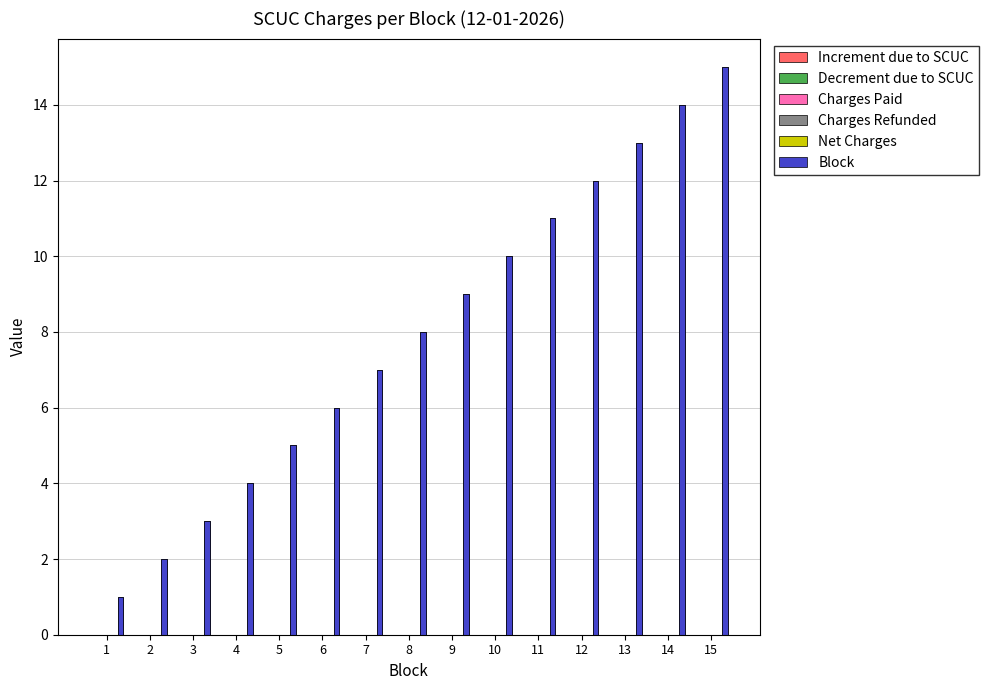

Reading left to right, what are all the values shown in this chart?

Increment due to SCUC: 1=0	2=0	3=0	4=0	5=0	6=0	7=0	8=0	9=0	10=0	11=0	12=0	13=0	14=0	15=0
Decrement due to SCUC: 1=0	2=0	3=0	4=0	5=0	6=0	7=0	8=0	9=0	10=0	11=0	12=0	13=0	14=0	15=0
Charges Paid: 1=0	2=0	3=0	4=0	5=0	6=0	7=0	8=0	9=0	10=0	11=0	12=0	13=0	14=0	15=0
Charges Refunded: 1=0	2=0	3=0	4=0	5=0	6=0	7=0	8=0	9=0	10=0	11=0	12=0	13=0	14=0	15=0
Net Charges: 1=0	2=0	3=0	4=0	5=0	6=0	7=0	8=0	9=0	10=0	11=0	12=0	13=0	14=0	15=0
Block: 1=1	2=2	3=3	4=4	5=5	6=6	7=7	8=8	9=9	10=10	11=11	12=12	13=13	14=14	15=15